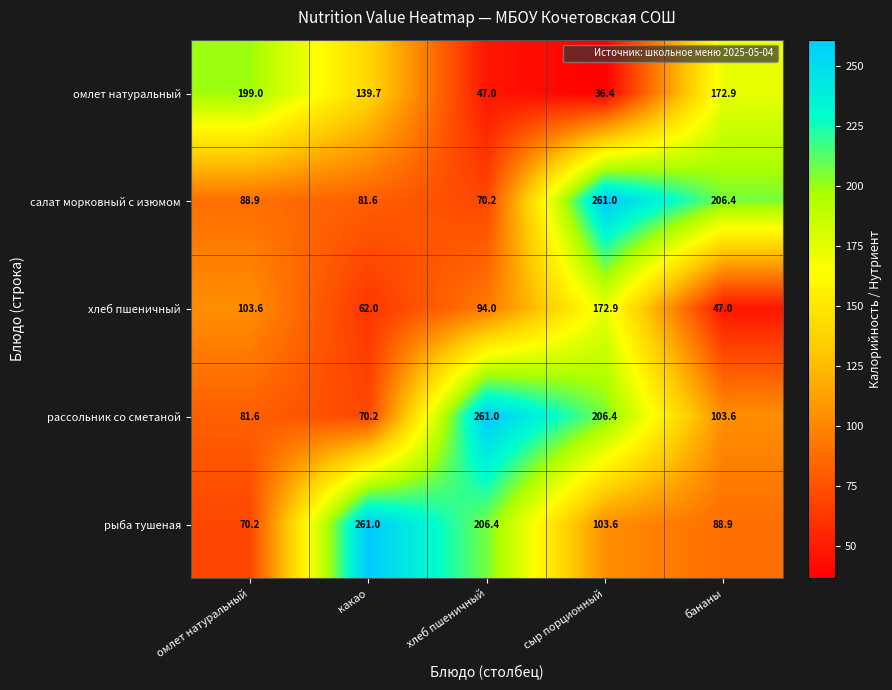

The value of хлеб пшеничный at какао is 23.3. True or false?

False